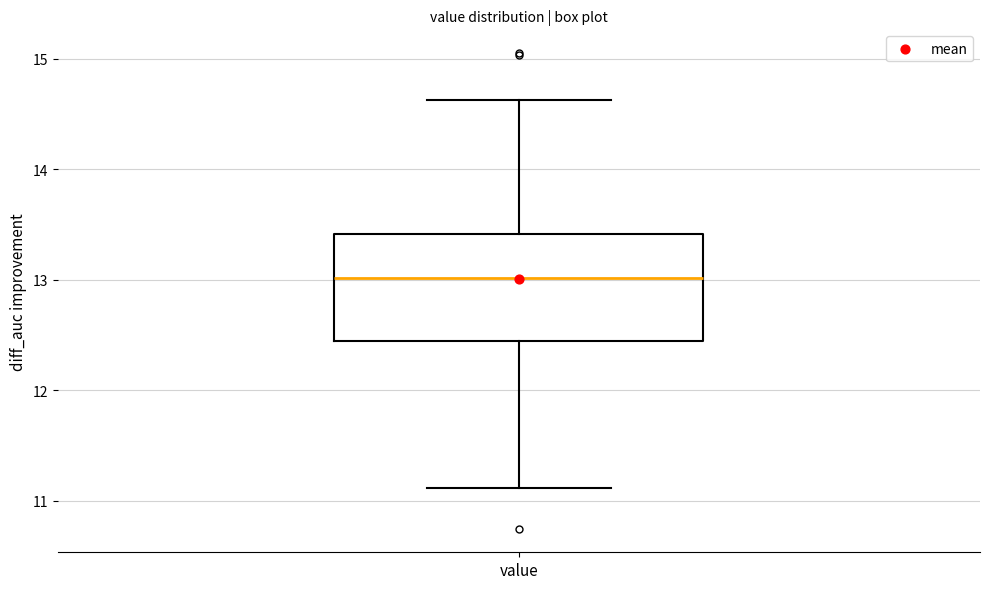

Where does the lower whisker of the box for value end on the y-axis? The values are not printed on the chart, so give them approximately, as read against the axis.

11.1